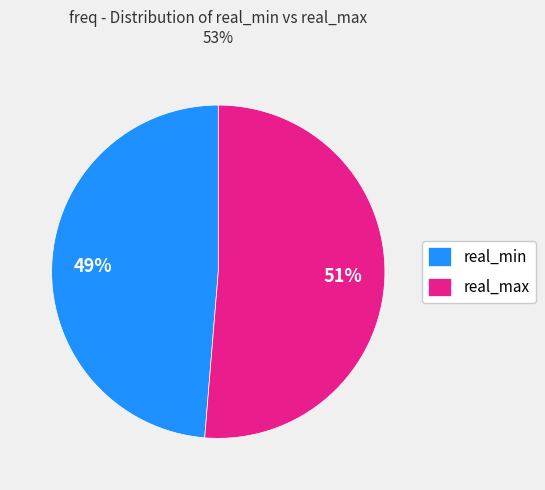

The real_min slice represents 49% of the pie. True or false?

True